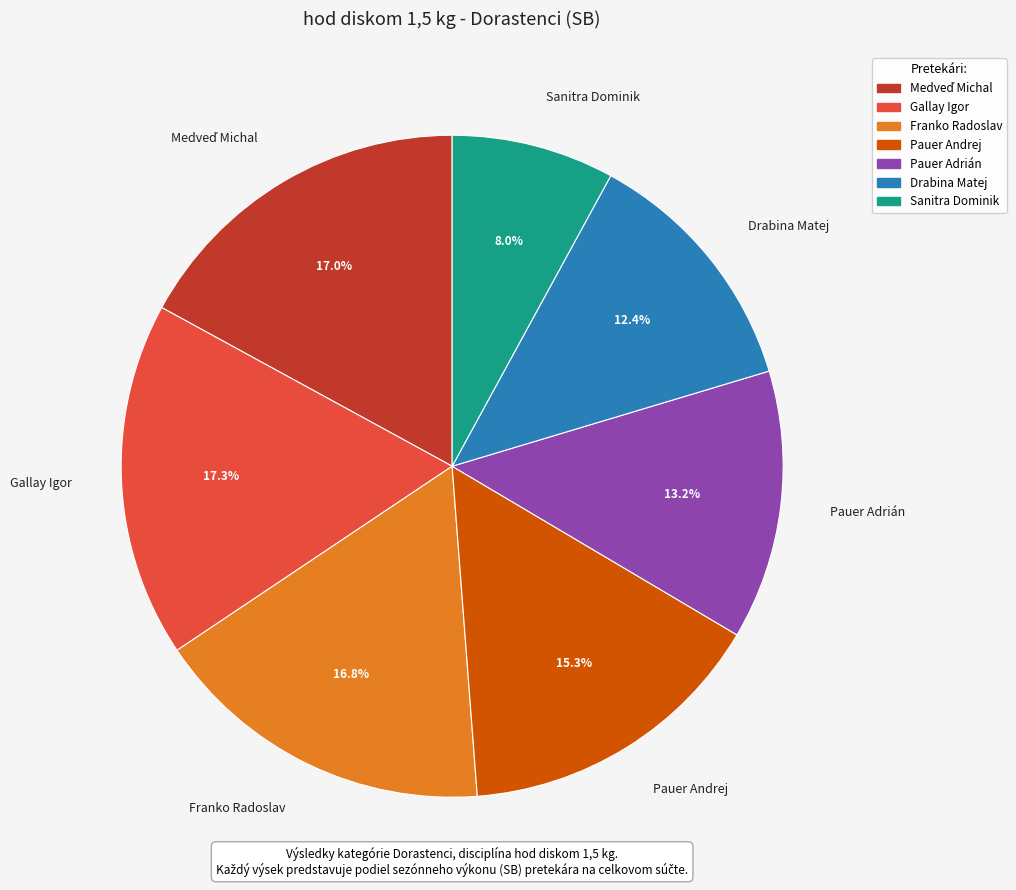

What is the ratio of the value at Pauer Adrián to the value at Sanitra Dominik?

1.7